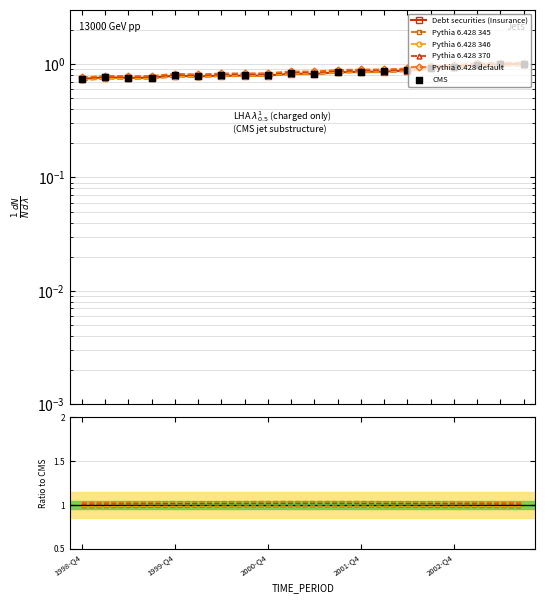

At how many categories does at least one series exceed 0?

20